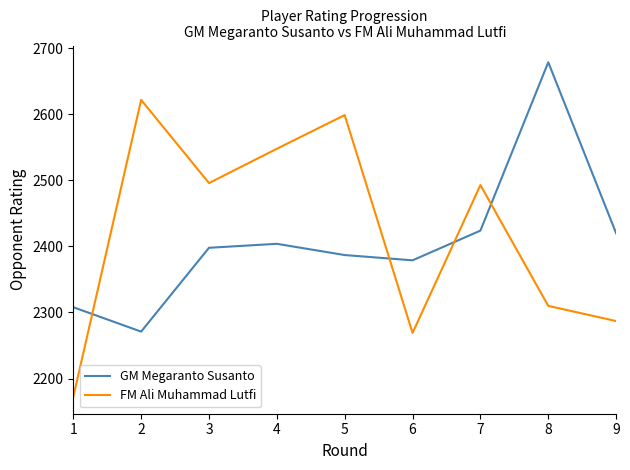

What is the total value across all series at 3?

4894